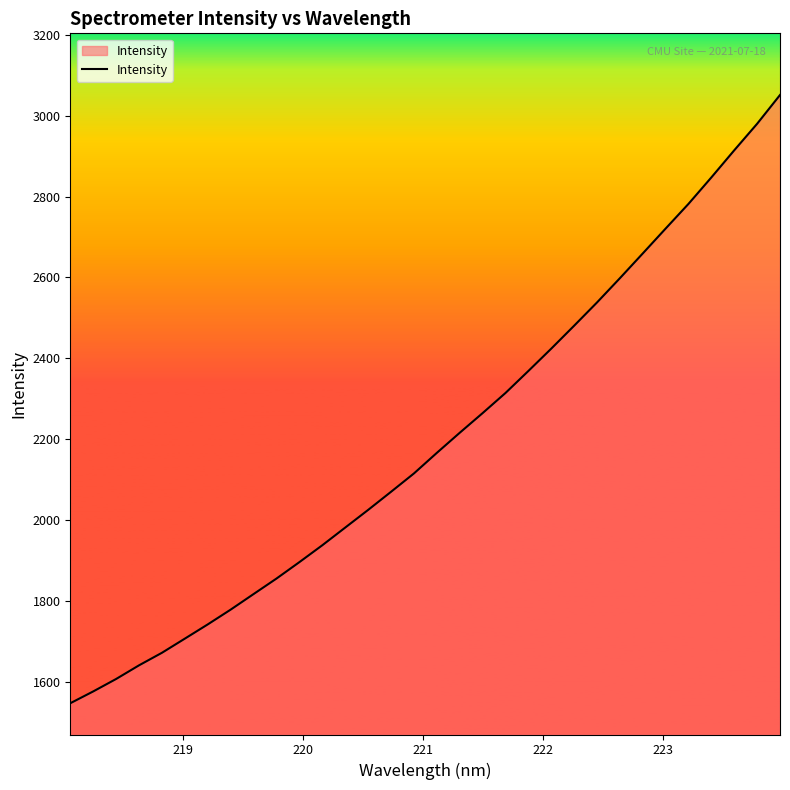

How many series are shown in this chart?

1